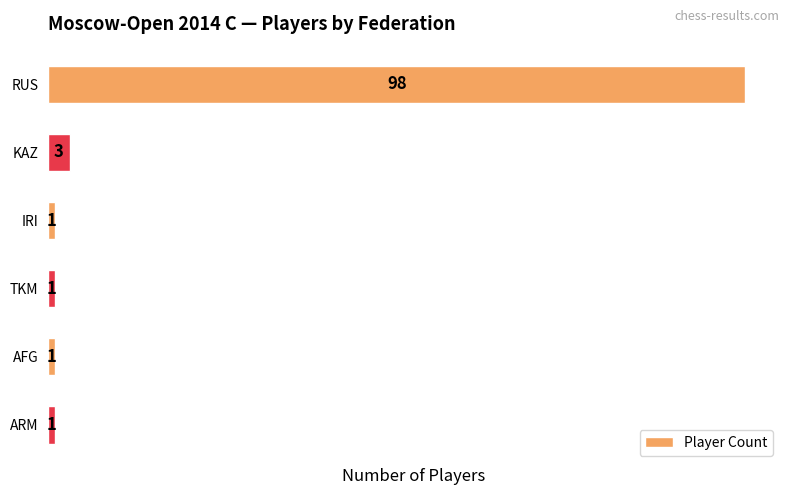

What is the difference between the maximum and minimum values?

97